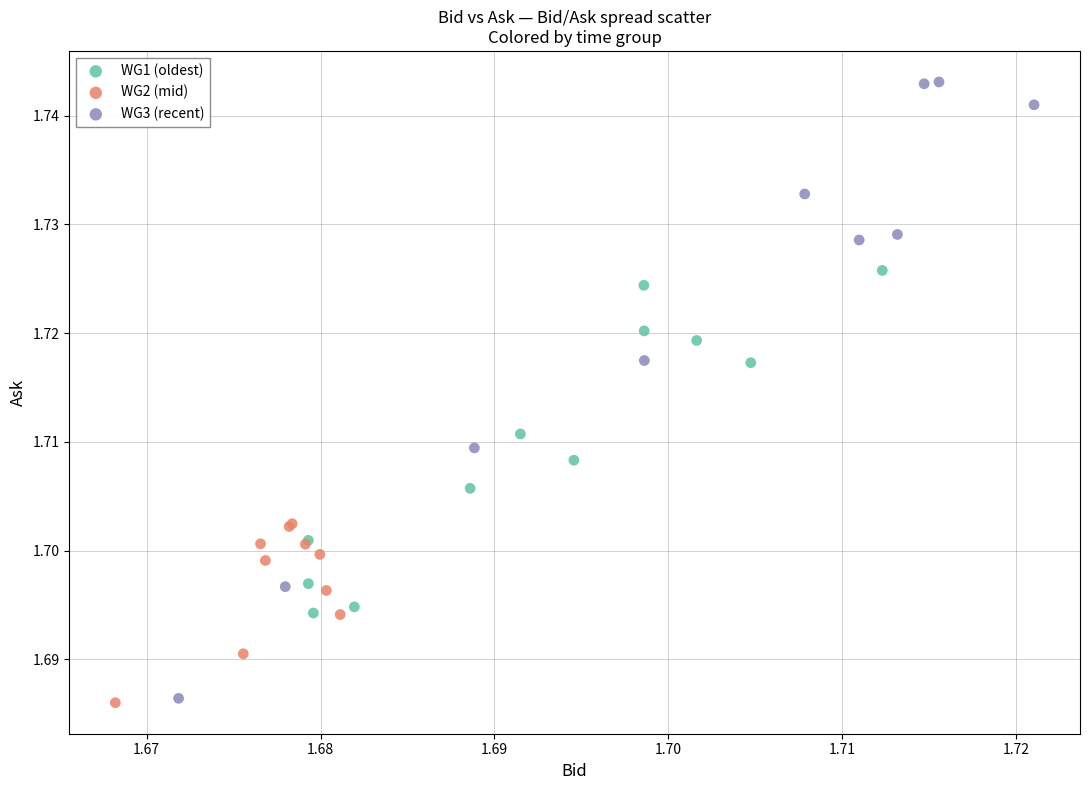

Which series contains the highest Y value?

WG3 (recent)